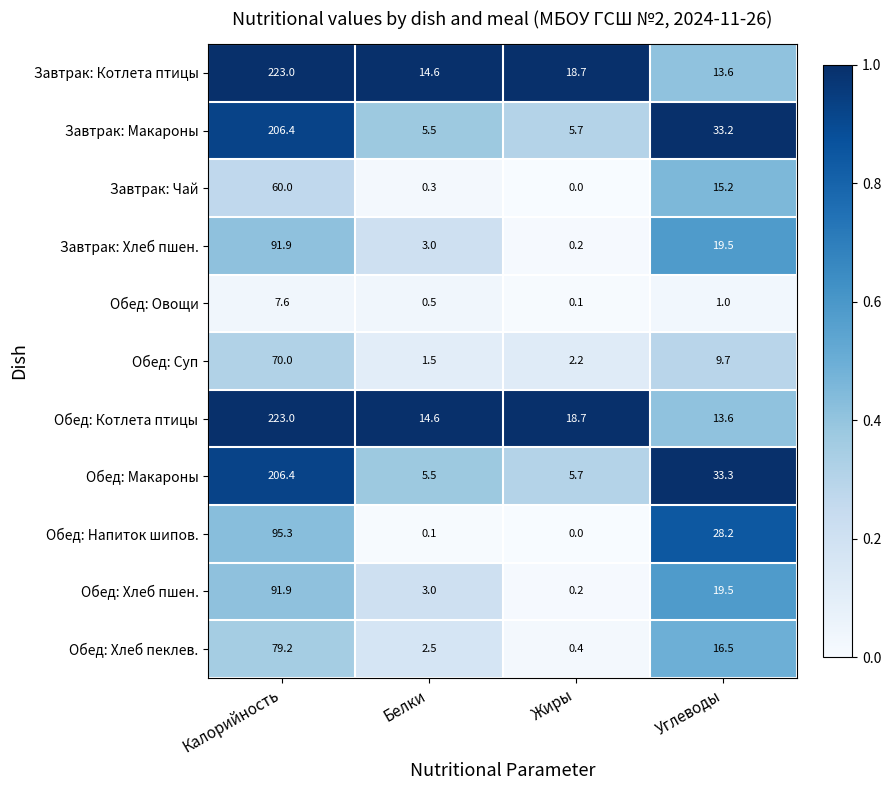

Rank the categories by Завтрак: Макароны value from lowest to highest.

Белки, Жиры, Углеводы, Калорийность